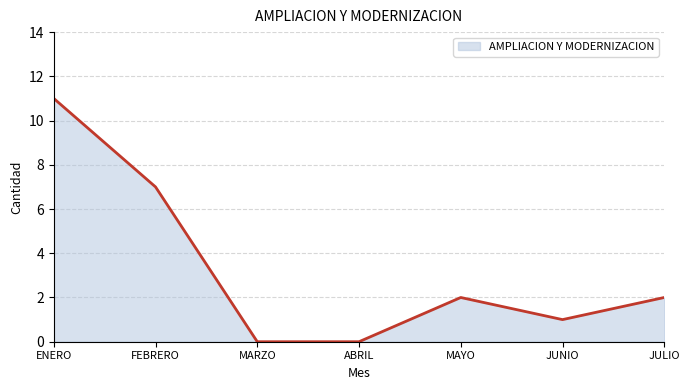

What is the difference between the maximum and minimum values?

11